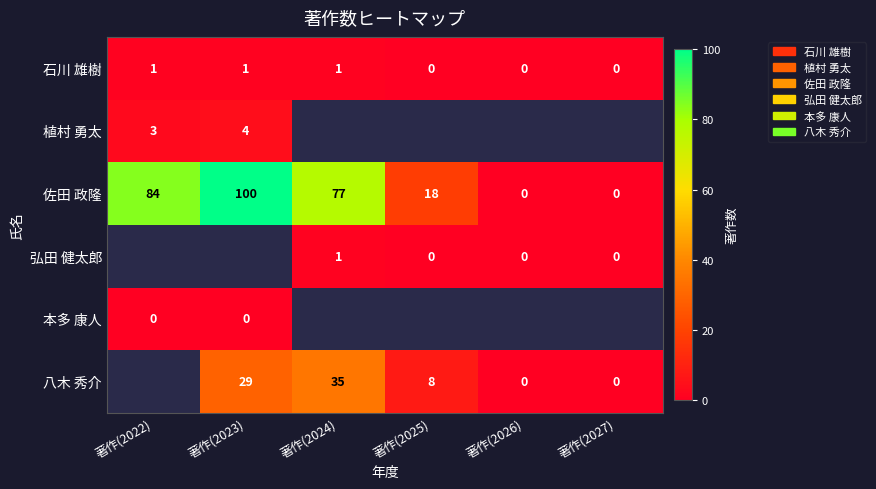

How many series are shown in this chart?

6